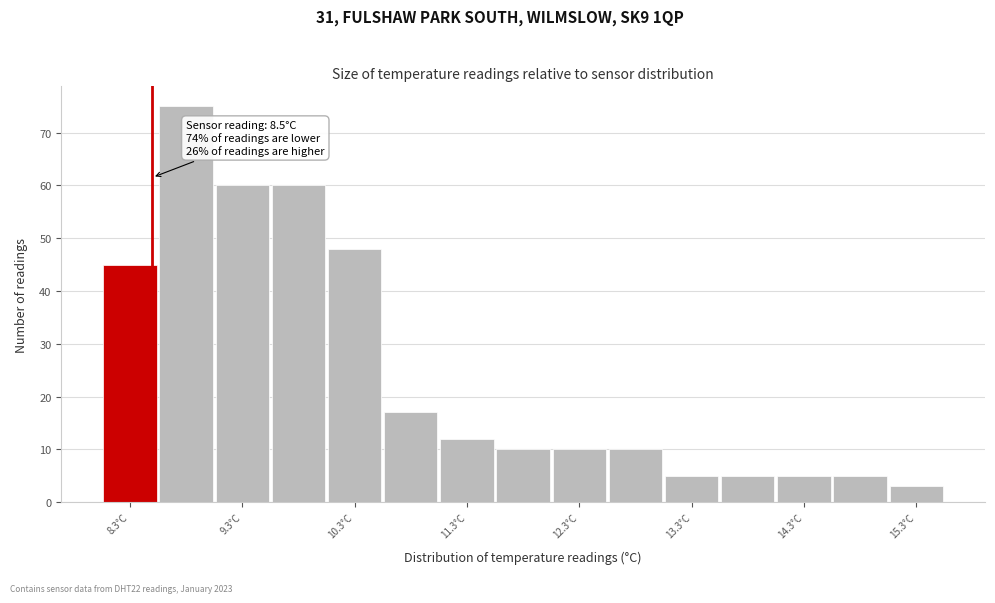

Over which range of the x-axis is the bar tallest?

8.55 to 9.05